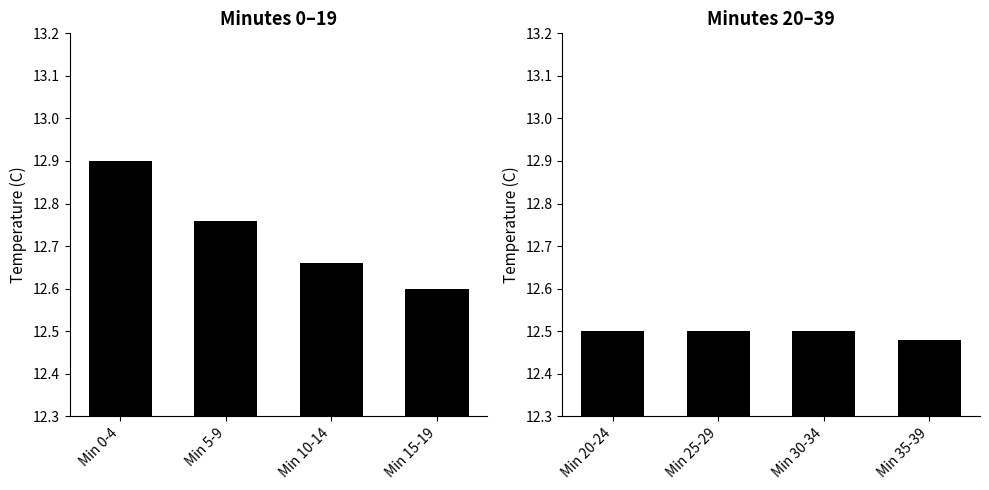

True or false: Minutes 0–19 has a value of 12.8 at Min 5-9.

True